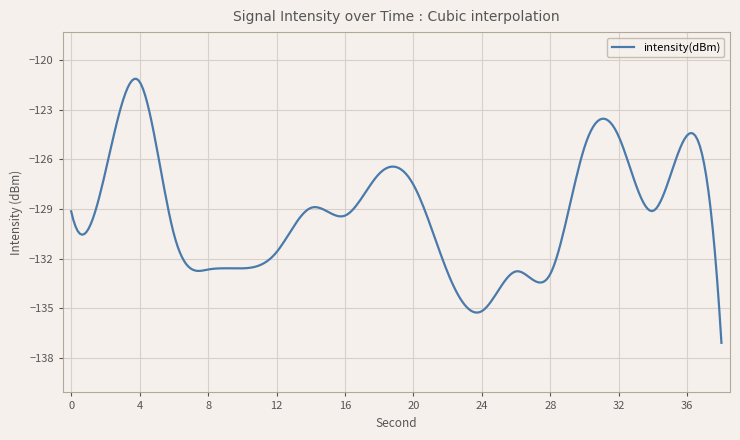

What is the difference between the maximum and minimum values?

16.0